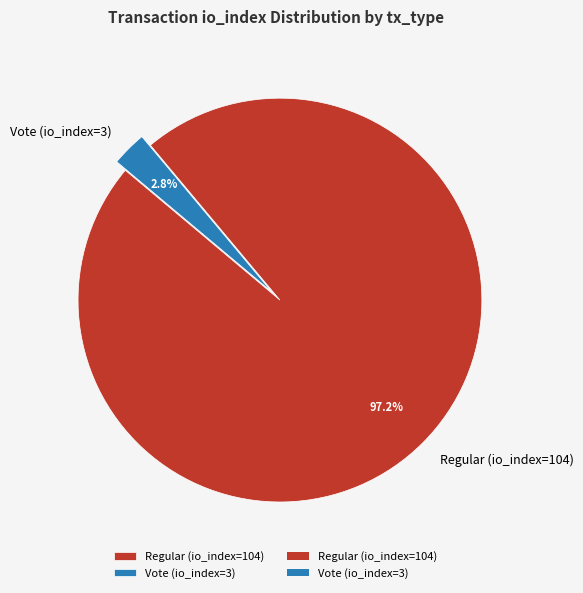

What is the majority slice?

Regular (io_index=104)